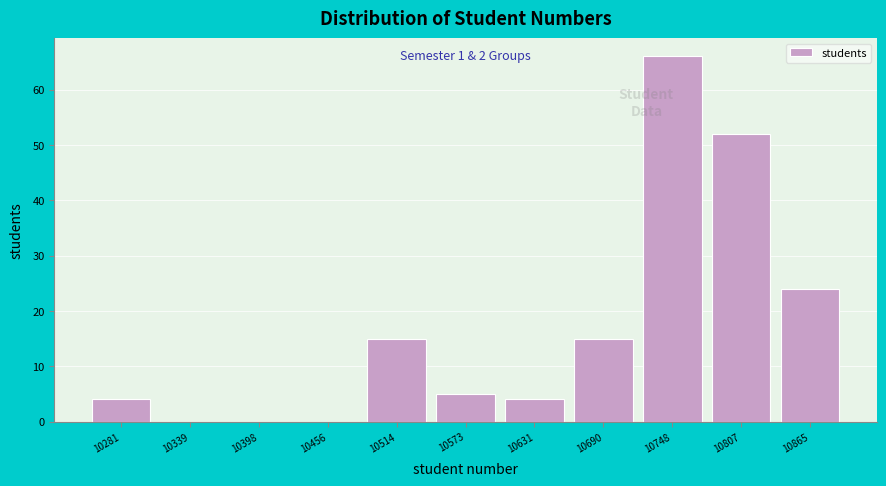

Reading left to right, transcribe all the data shown in this chart.

10281=4	10339=0	10398=0	10456=0	10514=15	10573=5	10631=4	10690=15	10748=66	10807=52	10865=24